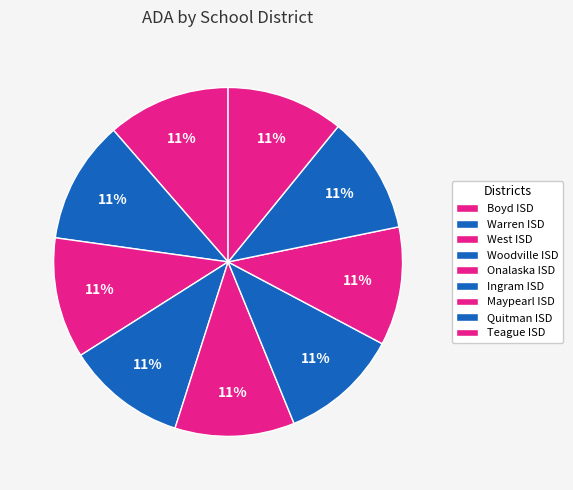

True or false: Onalaska ISD accounts for 11% of the total.

True